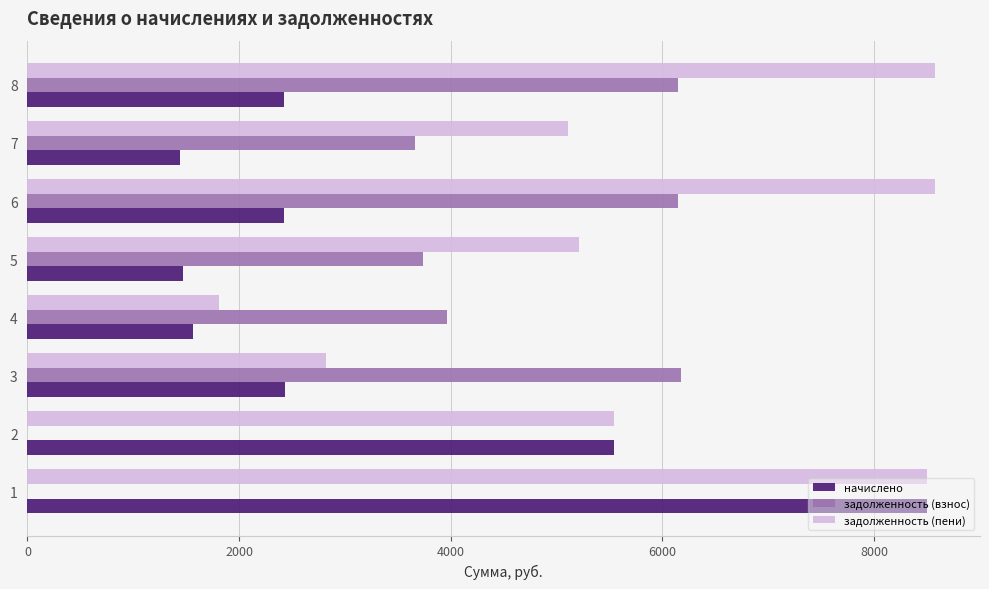

What is the sum of all задолженность (пени) values?

46136.6